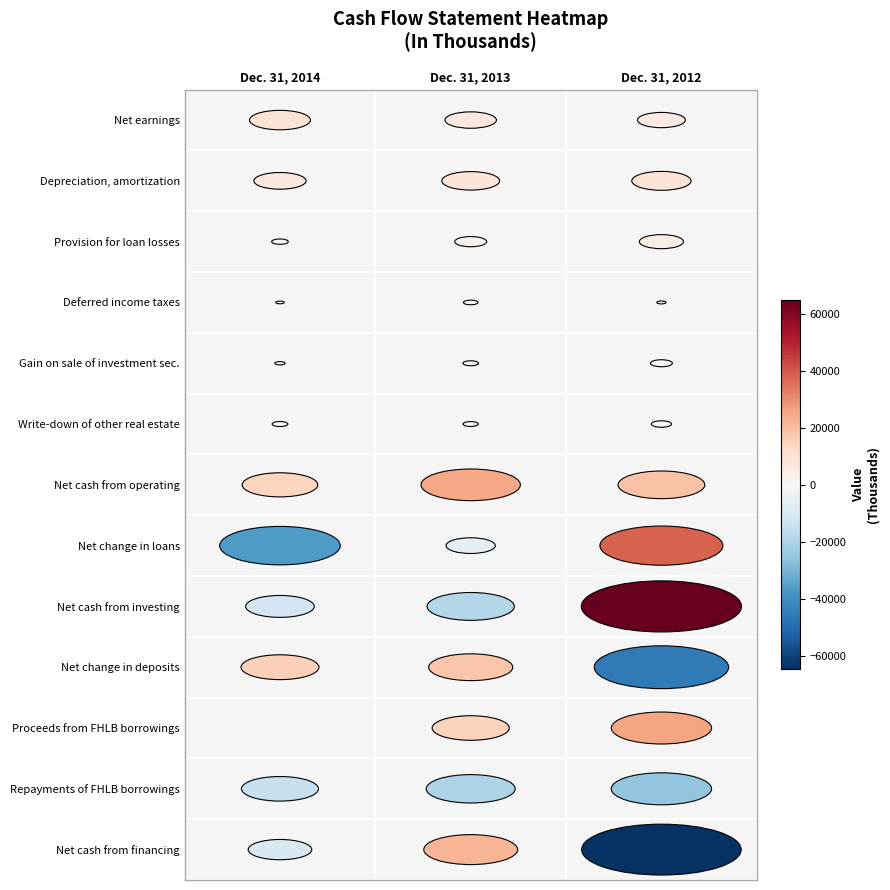

Rank the series at Dec. 31, 2014 from highest to lowest value.

Net change in deposits, Net cash from operating, Net earnings, Depreciation, amortization, Write-down of other real estate, Deferred income taxes, Proceeds from FHLB borrowings, Gain on sale of investment sec., Provision for loan losses, Net cash from financing, Net cash from investing, Repayments of FHLB borrowings, Net change in loans